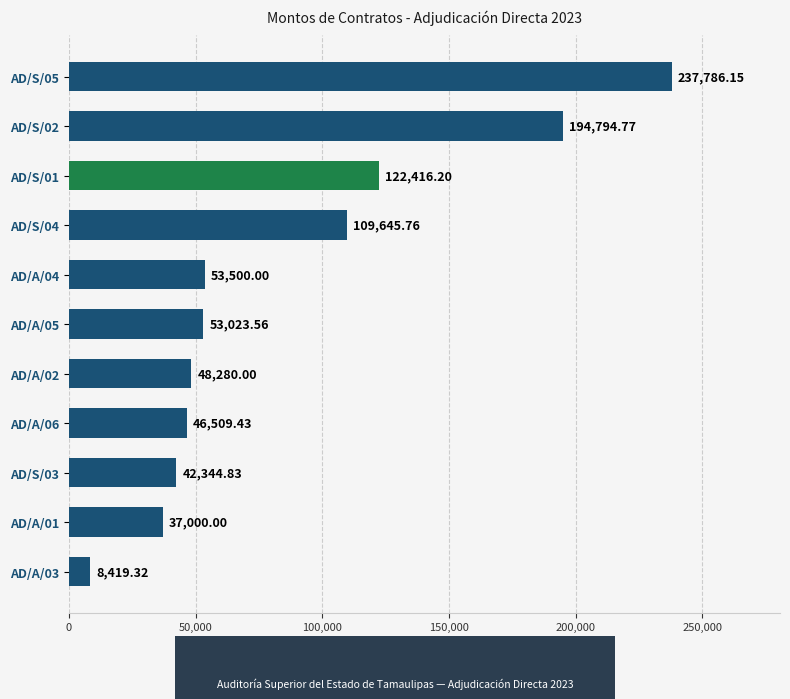

List the labels in order of value, smallest first.

AD/A/03, AD/A/01, AD/S/03, AD/A/06, AD/A/02, AD/A/05, AD/A/04, AD/S/04, AD/S/01, AD/S/02, AD/S/05